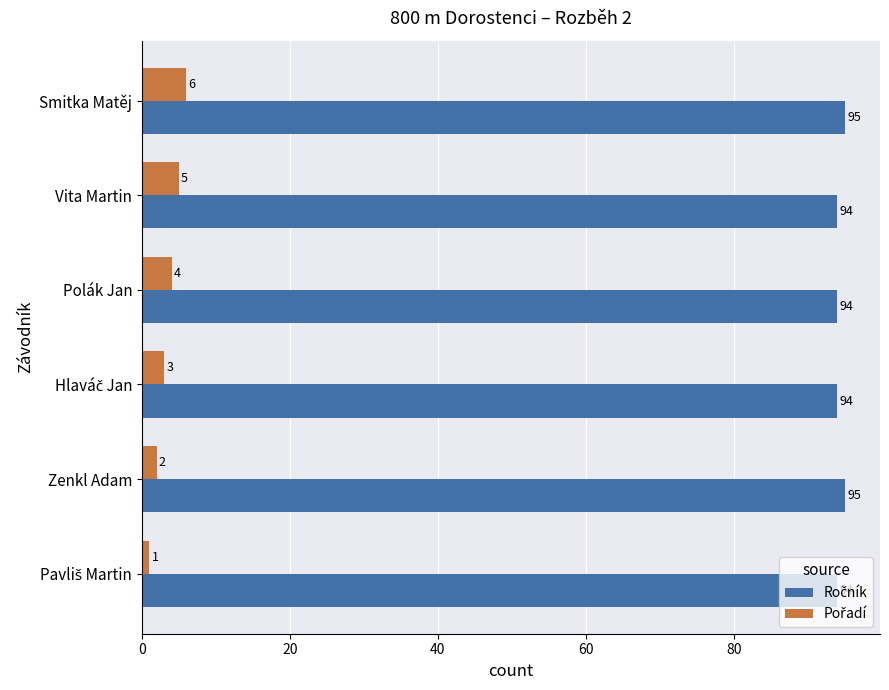

At which category is the sum across all series the highest?

Smitka Matěj